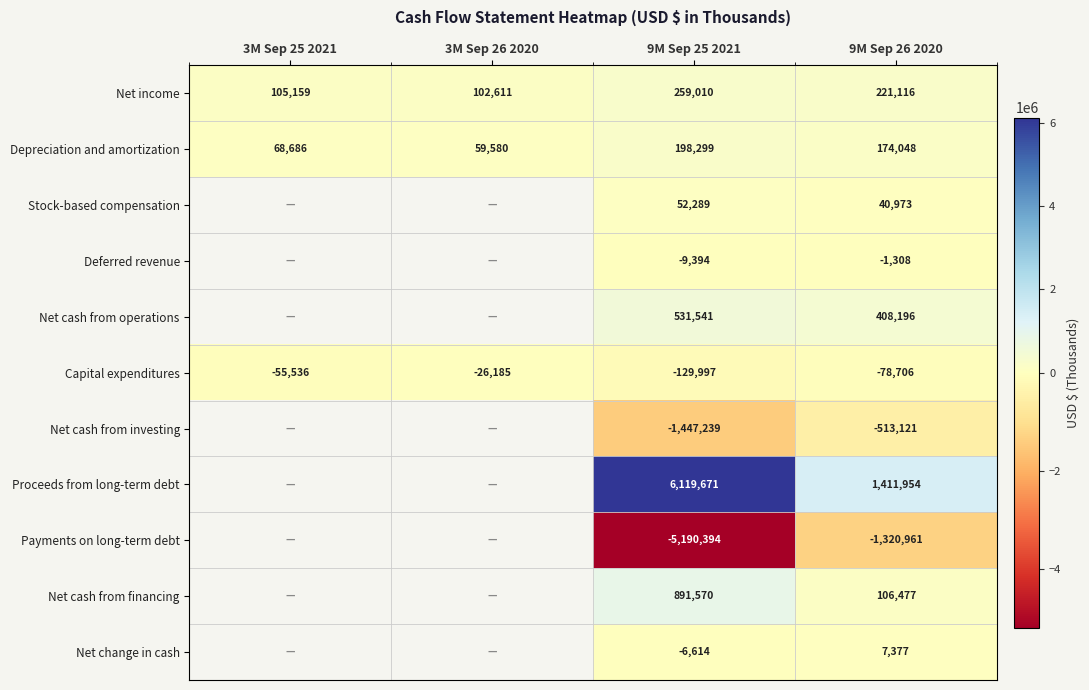

What is the smallest value displayed?

-5190394